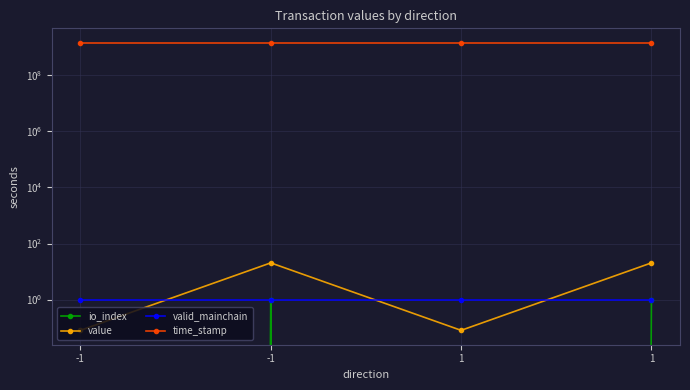

True or false: io_index and value cross at least once.

False